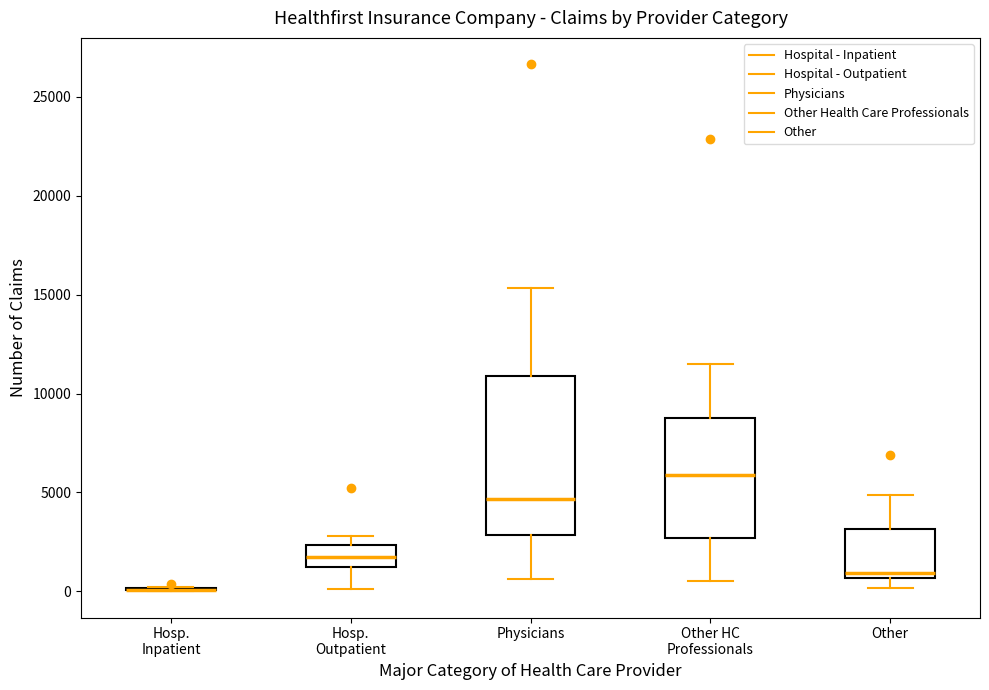

Reading left to right, read every box against the y-axis: the position of its median line, the range the box covers, and the ends of its whiskers. The values are not printed on the chart, so give them approximately, as read against the axis.

Hosp. Inpatient: box collapsed to a line at 0, whiskers 0 to 0
Hosp. Outpatient: median 1500, box 1000 to 2500, whiskers 0 to 3000
Physicians: median 4500, box 3000 to 11000, whiskers 500 to 15500
Other HC Professionals: median 6000, box 2500 to 9000, whiskers 500 to 11500
Other: median 1000, box 500 to 3000, whiskers 0 to 5000